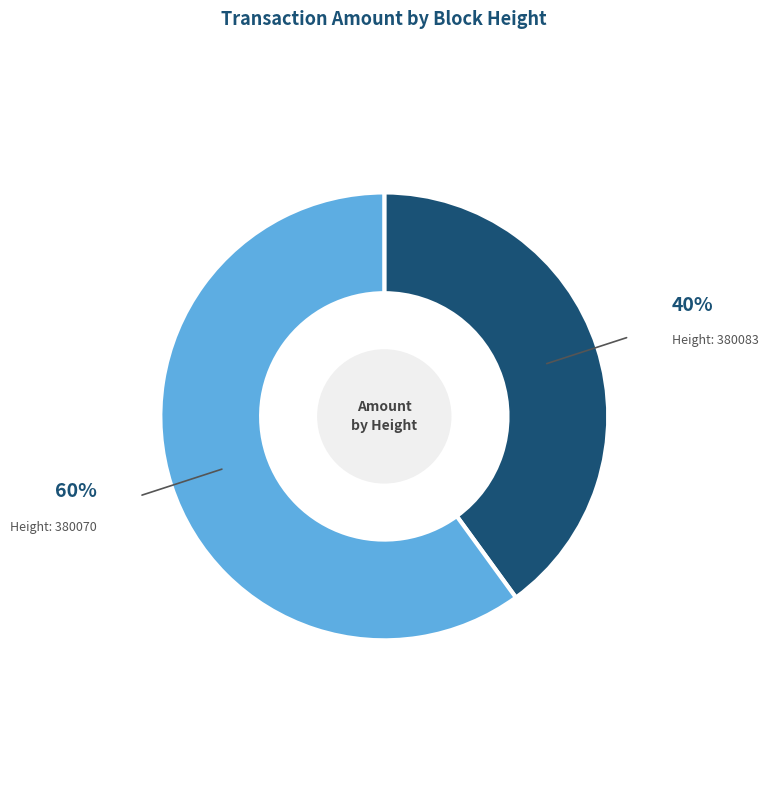

Is there a majority slice in this chart?

Yes